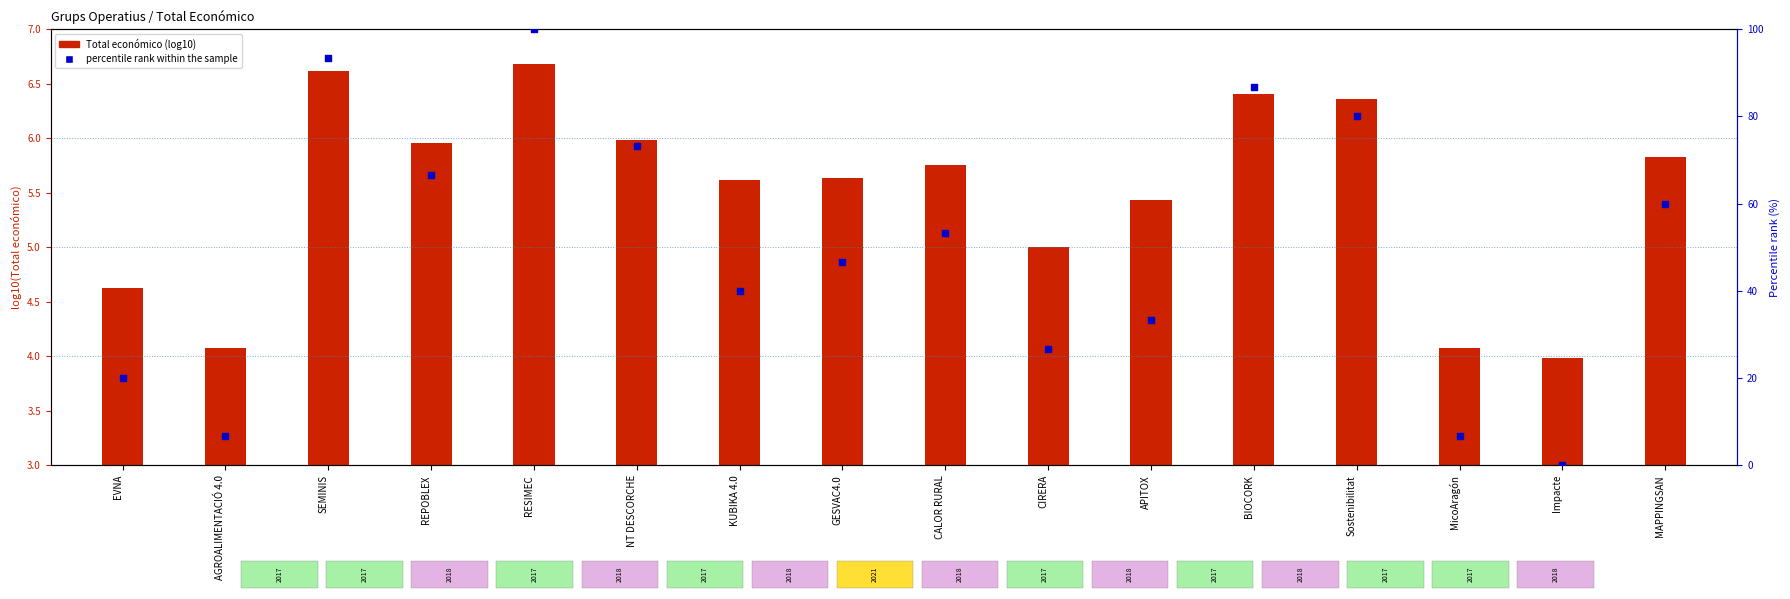

At which category is the sum across all series the highest?

RESIMEC